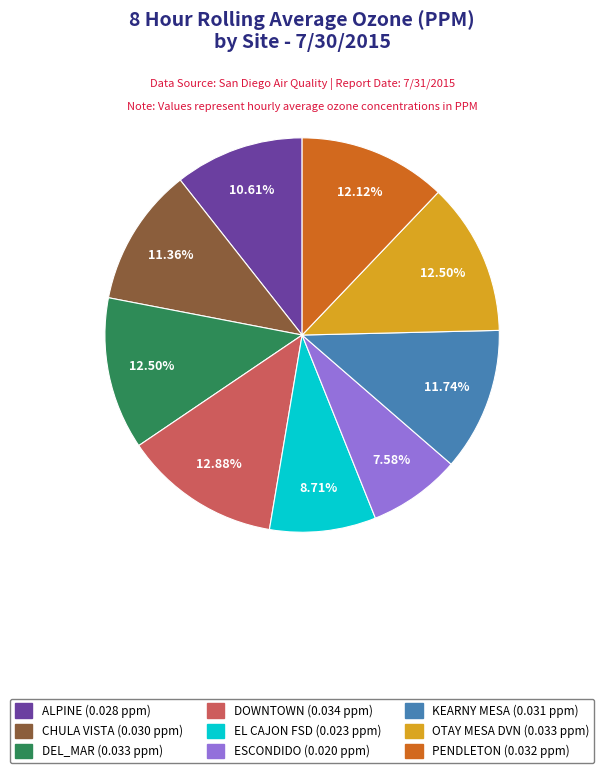

What is the smallest slice in the pie chart?

ESCONDIDO